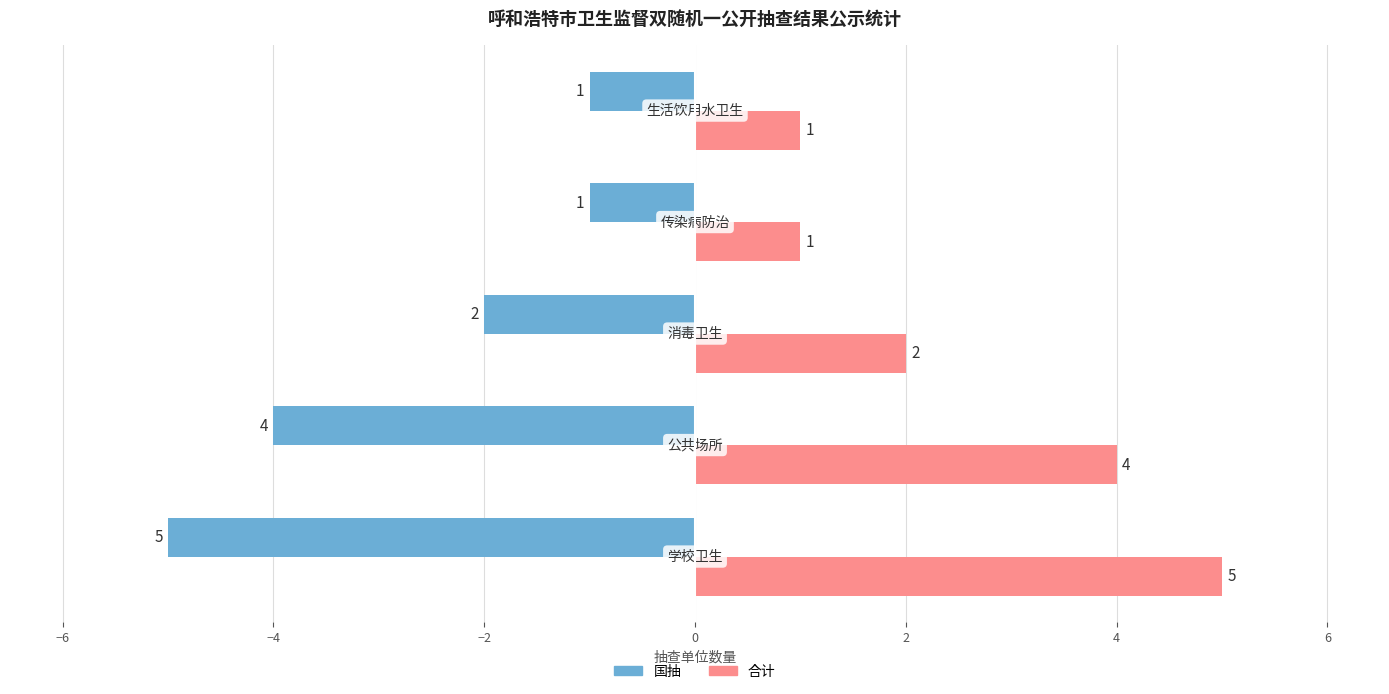

Which series has the largest total across all categories?

合计